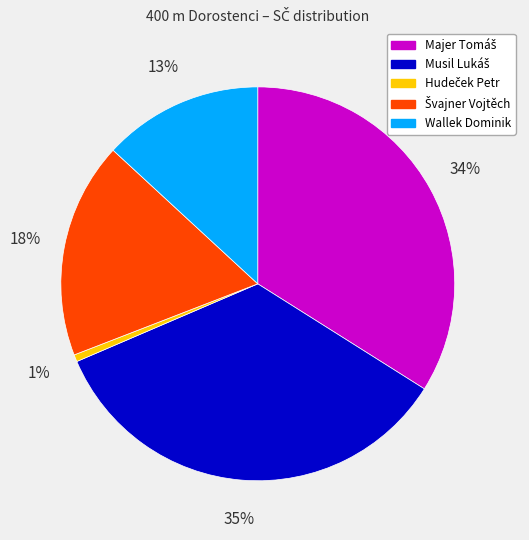

To the nearest percent, what percentage of the pie is Wallek Dominik?

13%